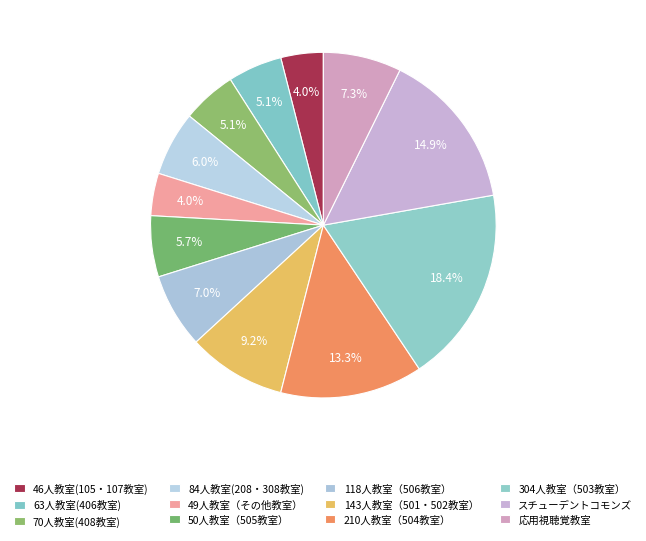

Does 50人教室（505教室） account for over 50% of the chart?

No